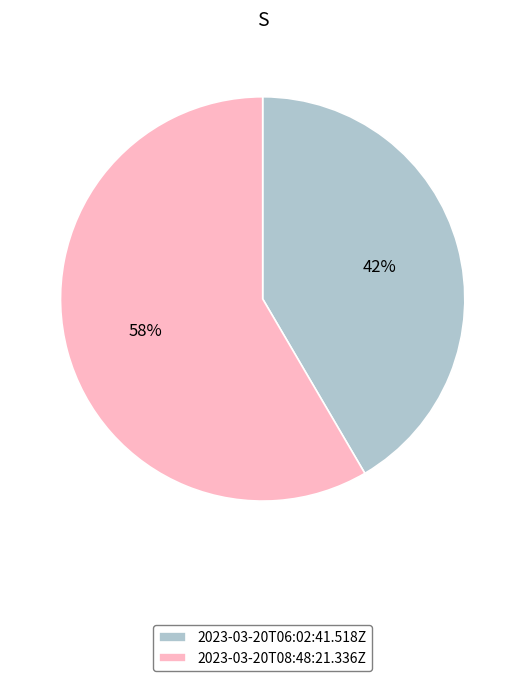

True or false: 2023-03-20T08:48:21.336Z accounts for 73% of the total.

False